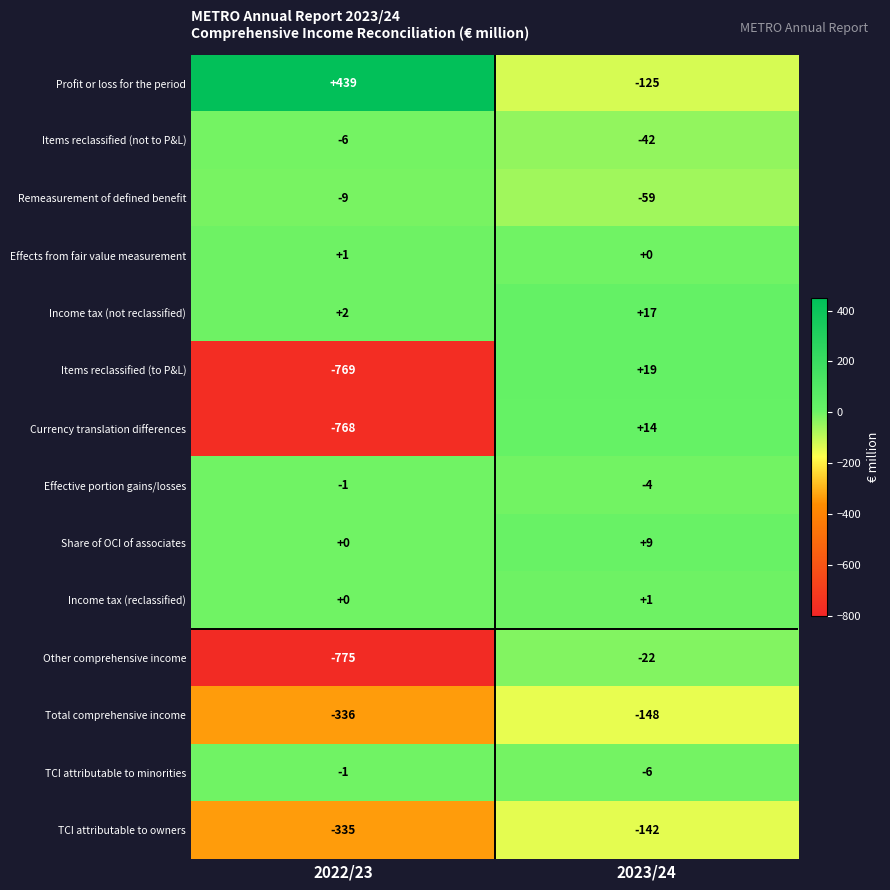

What is the average value of the Items reclassified (to P&L) series?

-375